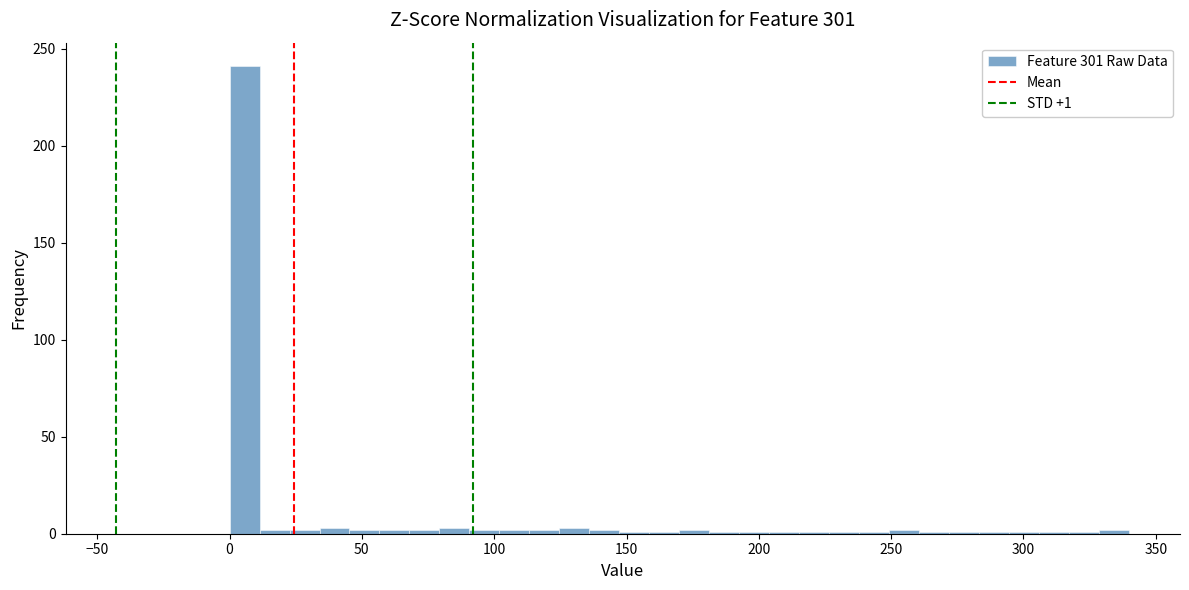

Read against the x-axis, roughly where is the centre of the tallest bar?

5